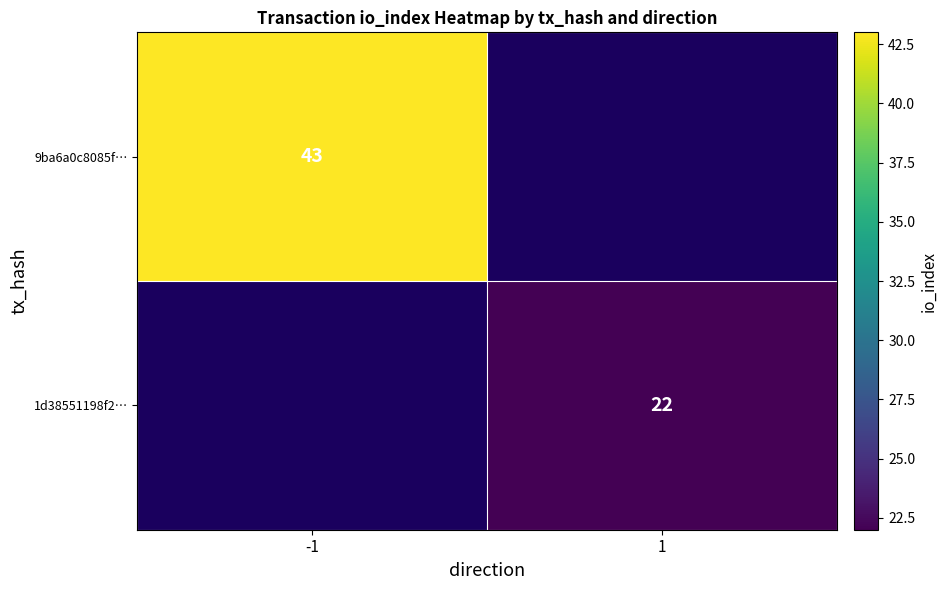

The 1d38551198f2… series shows 22 at 1. True or false?

True